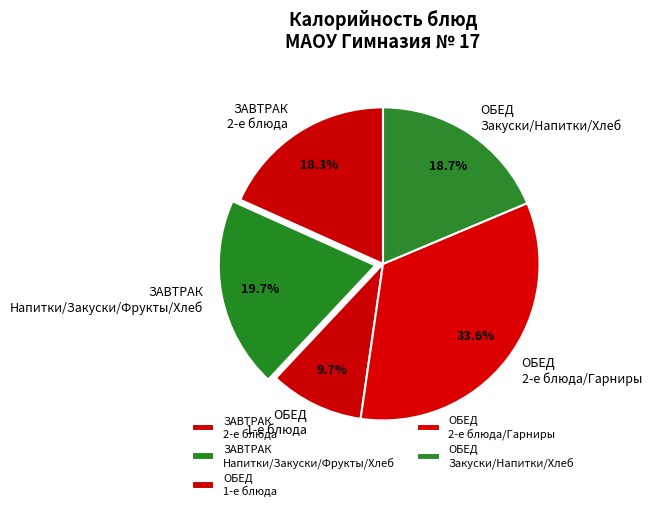

Is there any slice that represents more than half of the pie?

No